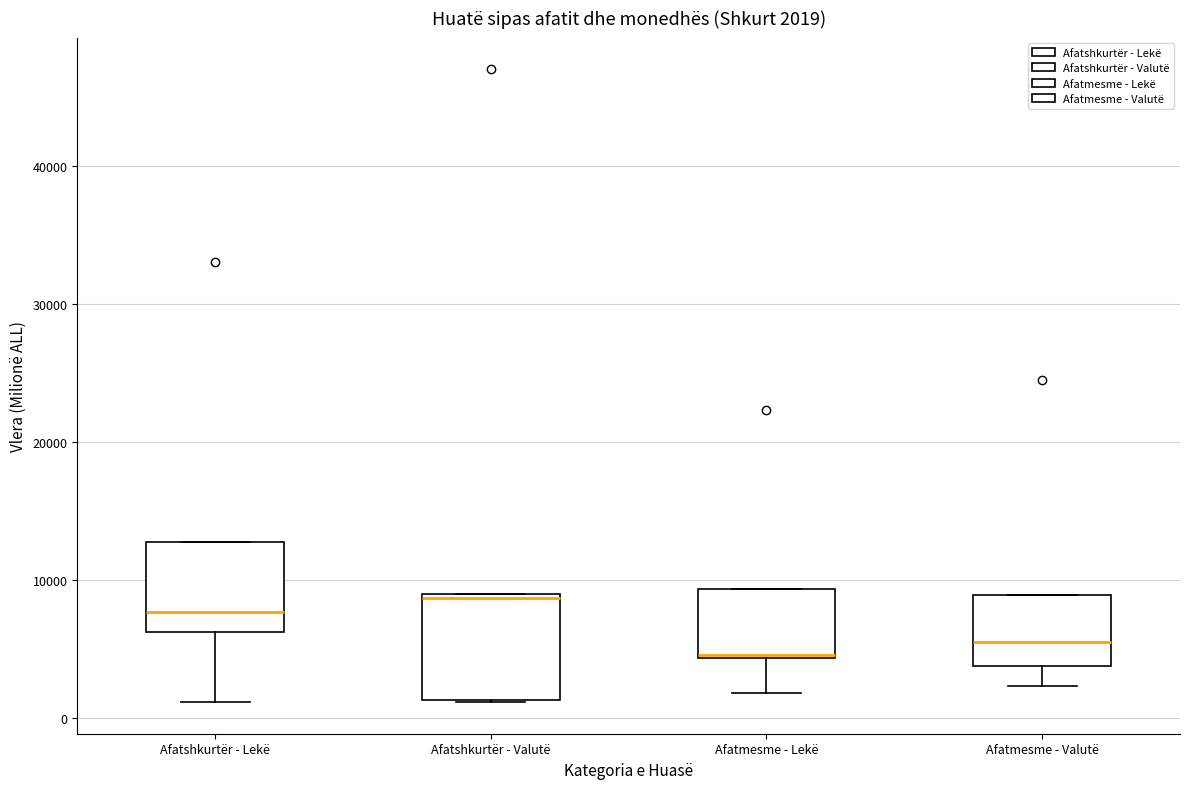

Which box is the tallest, from its lower edge to its upper edge?

Afatshkurtër - Valutë